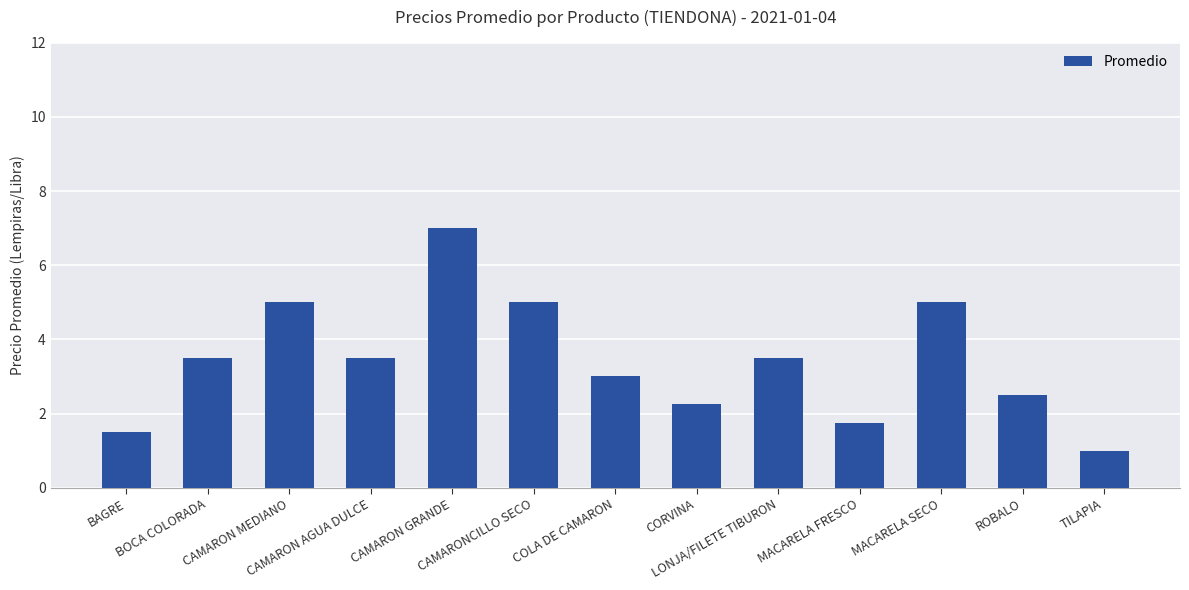

What is the average value?

3.4